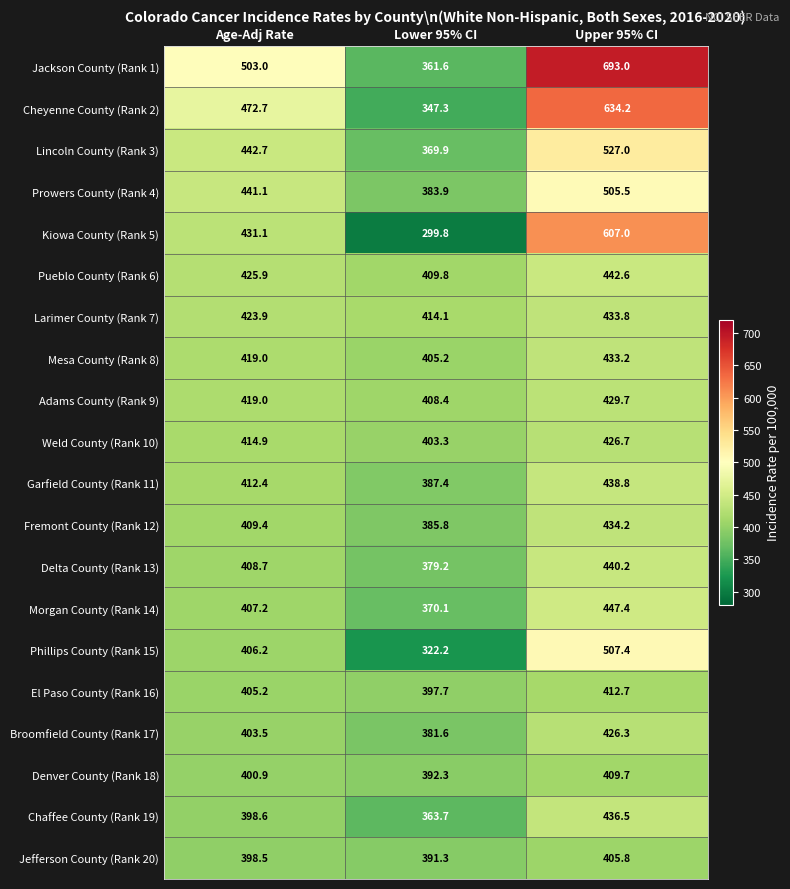

Which series has the largest total across all categories?

Jackson County (Rank 1)